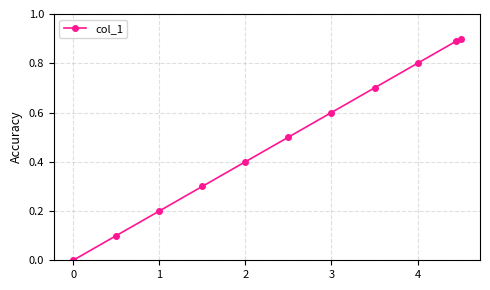

True or false: the data has more than 2 interior local peaks.

False